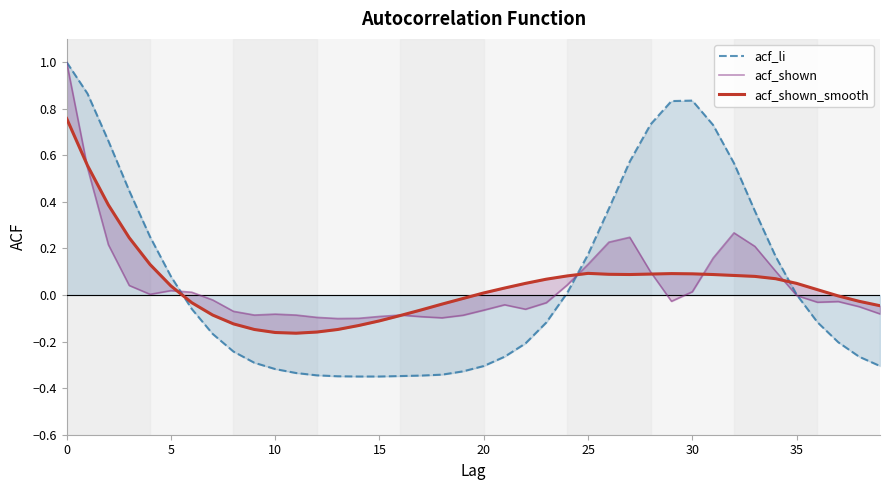

What are all the series names shown in the legend?

acf_li, acf_shown, acf_shown_smooth